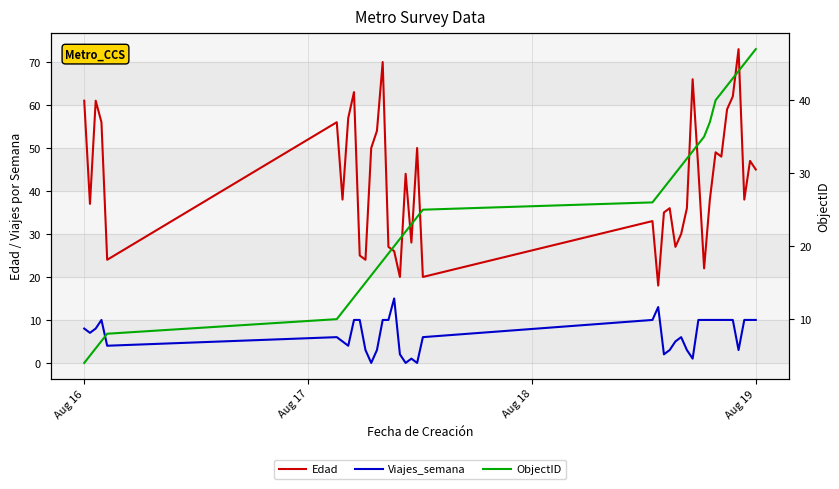

What is the difference between the maximum and minimum values in the Edad series?

55